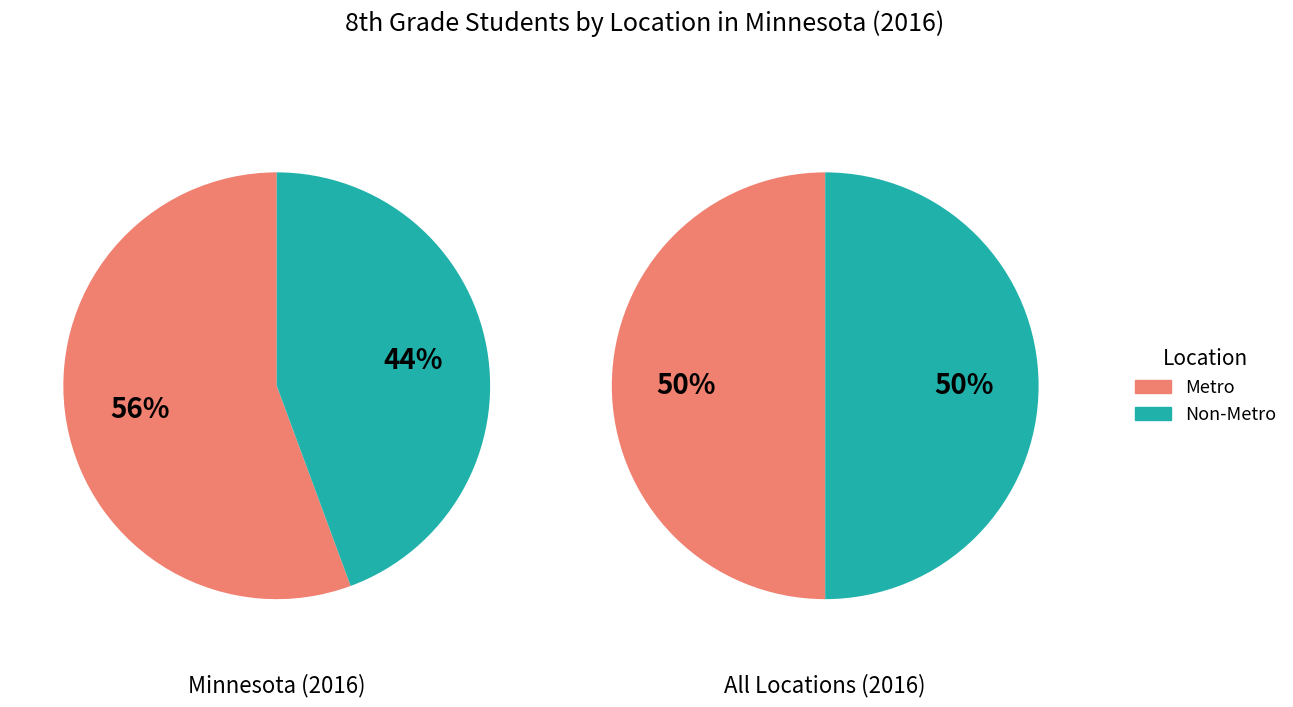

Which has a higher value, Minnesota or Metro?

Minnesota